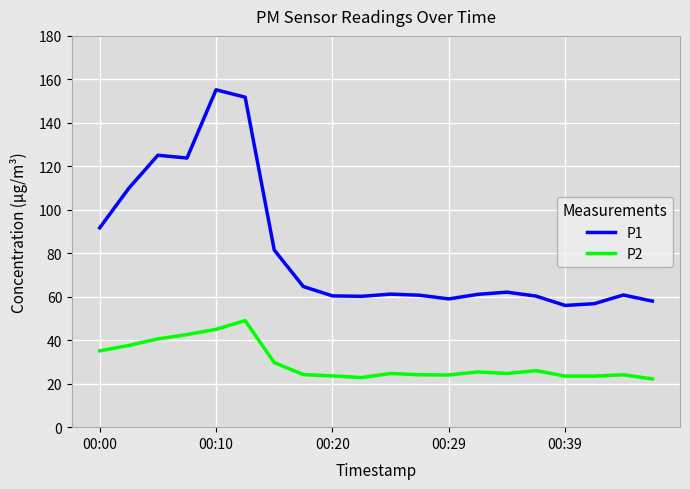

Rank the series by their maximum value, from lowest to highest.

P2, P1